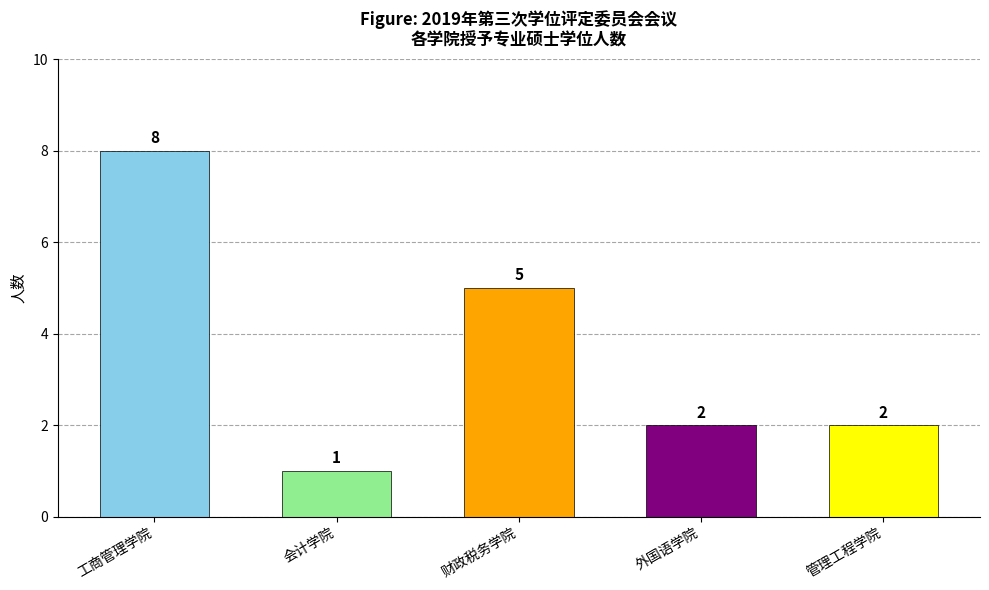

Which label corresponds to the largest value in the chart?

工商管理学院